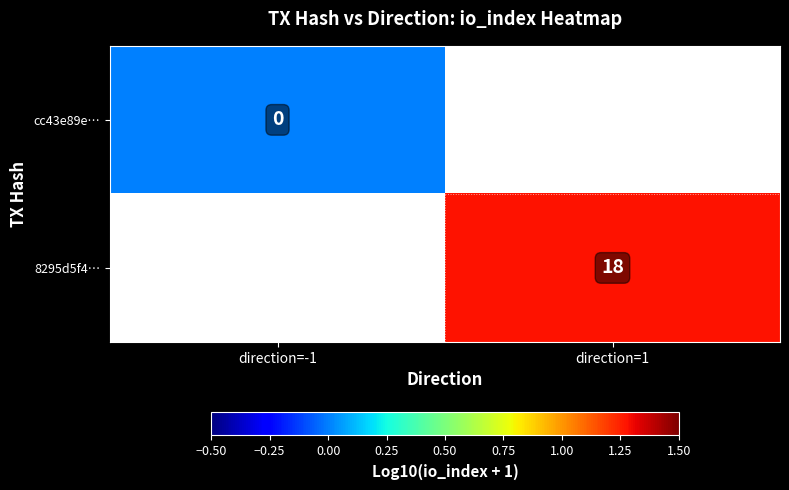

The value of 8295d5f4… at direction=1 is 18. True or false?

True